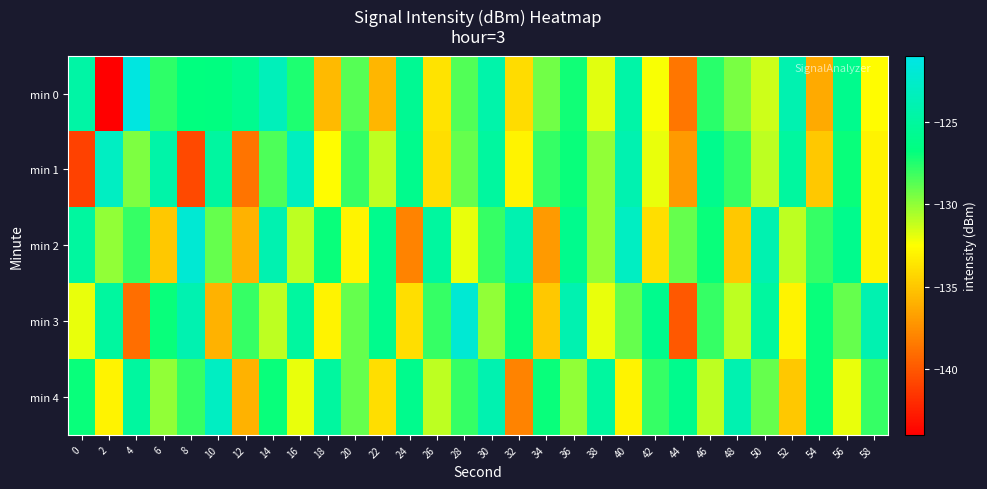

What is the difference between the highest and lowest values at 8?

18.6